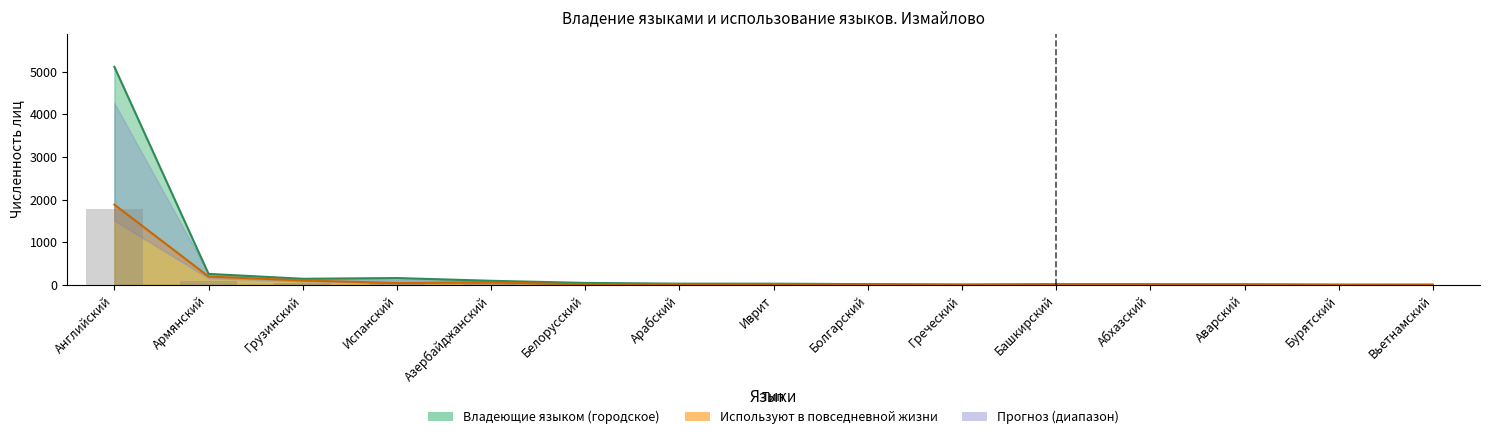

At Азербайджанский, list the series in order from largest to smallest.

Владеющие языком (городское), Используют в повседневной жизни (городское)